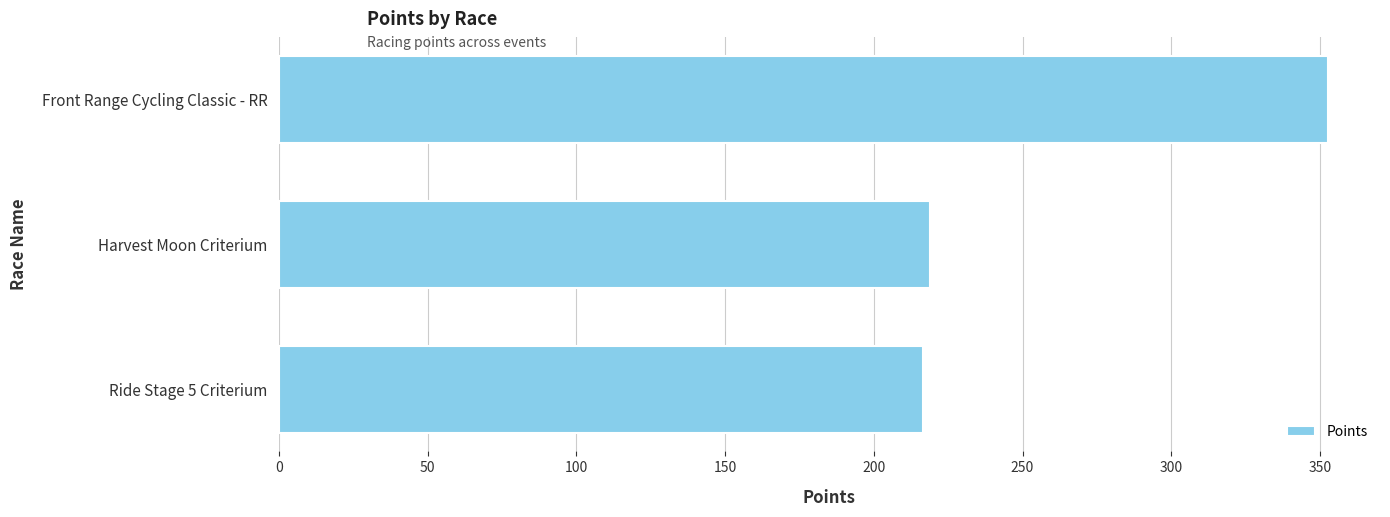

What is the average value?

262.7